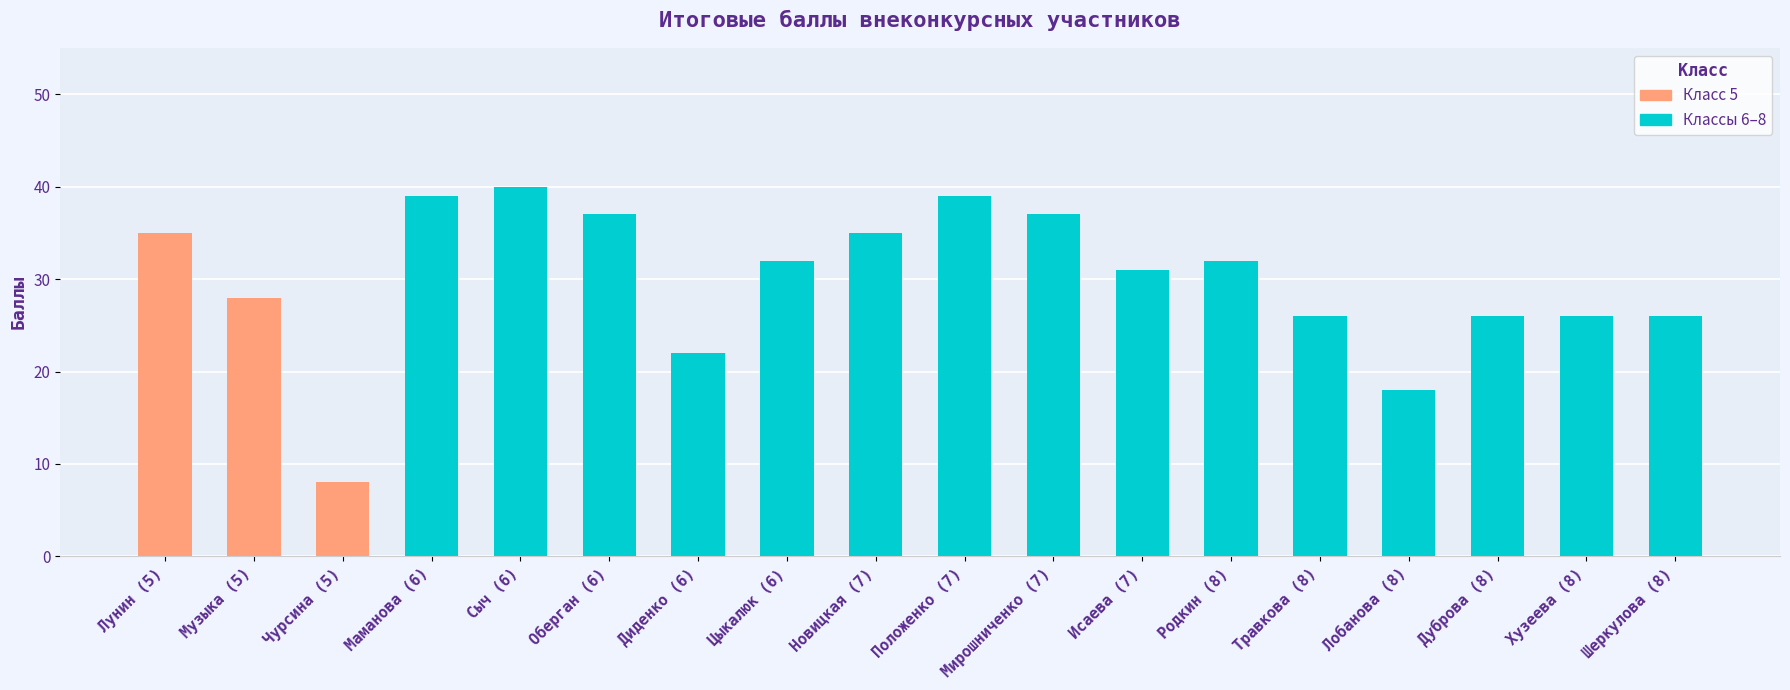

What is the approximate value at Лунин (5), to the nearest 5?

35